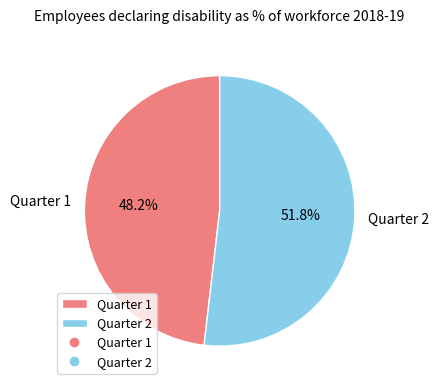

To the nearest percent, what is the difference between the largest and smallest slice percentages?

4%